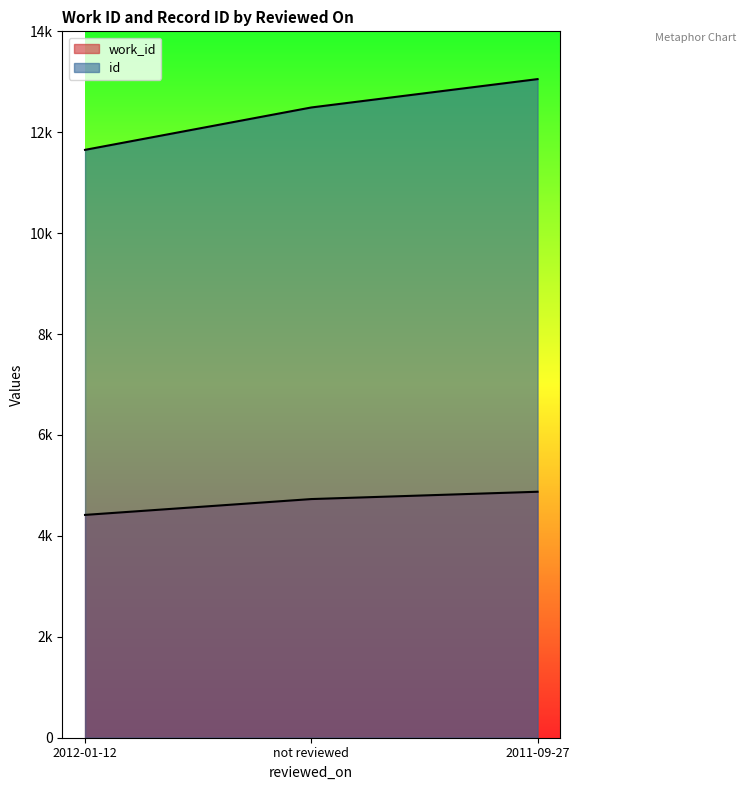

At which label is id closest to 12352?

not reviewed